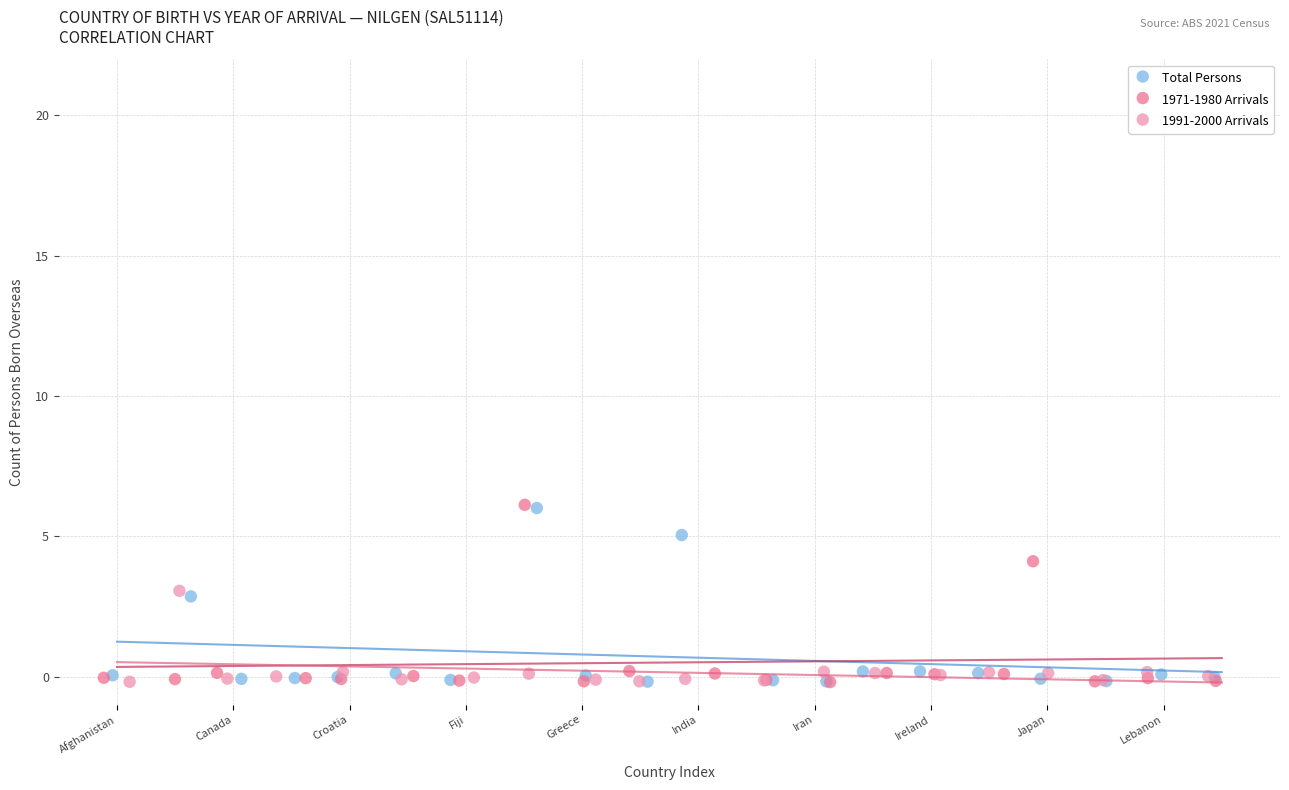

Which series has the widest spread of Y values?

1971-1980 Arrivals